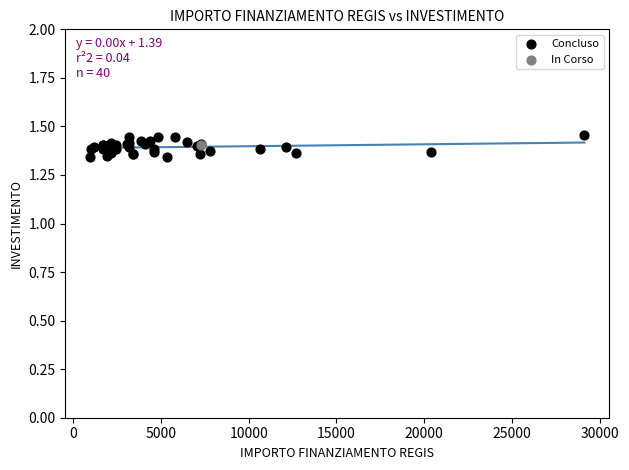

What are all the series names shown in the legend?

Concluso, In Corso